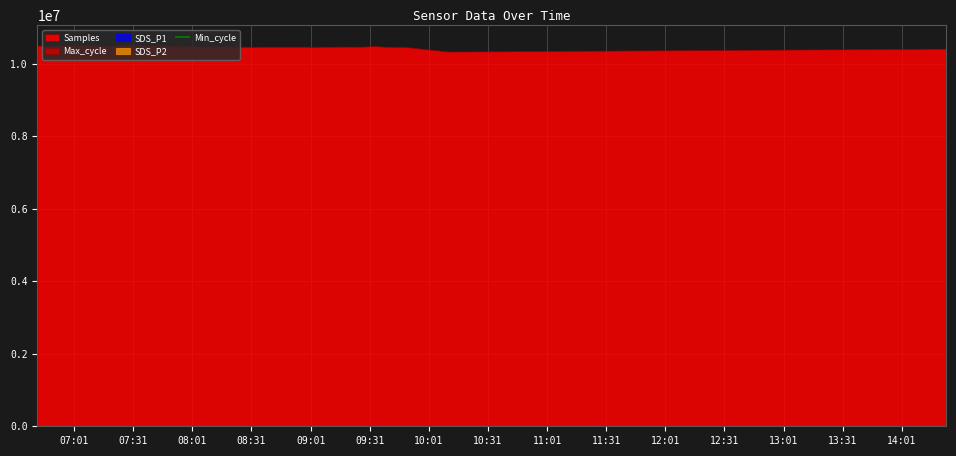

Where does the SDS_P1 series first go above 9?

2024/03/04 06:42:22